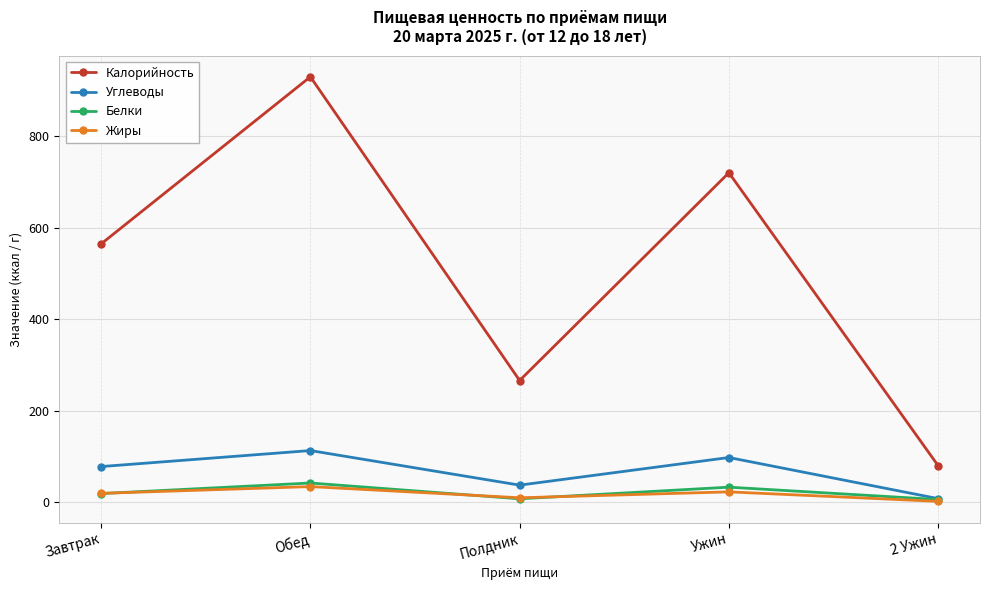

Count the number of categories in the chart.

5